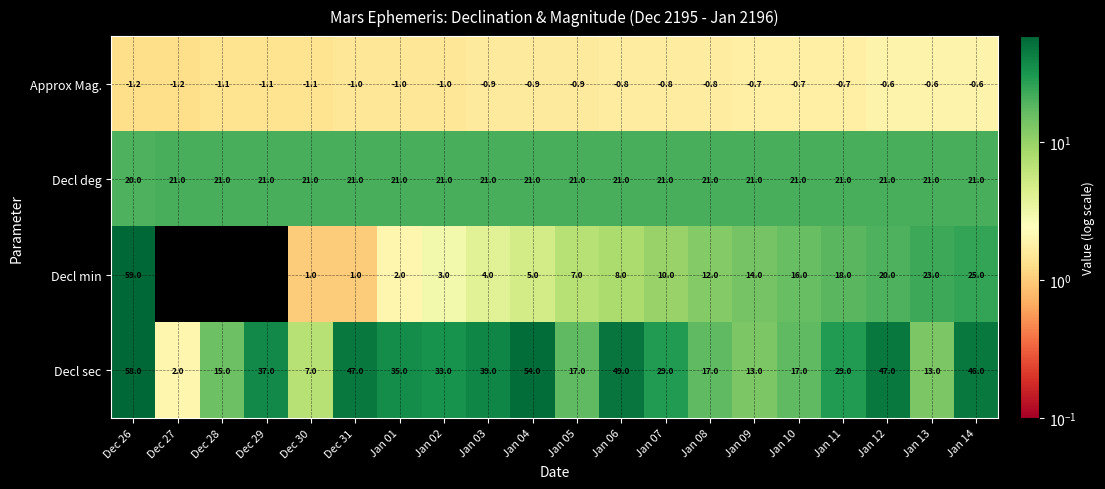

What is the greatest value displayed?

59.0